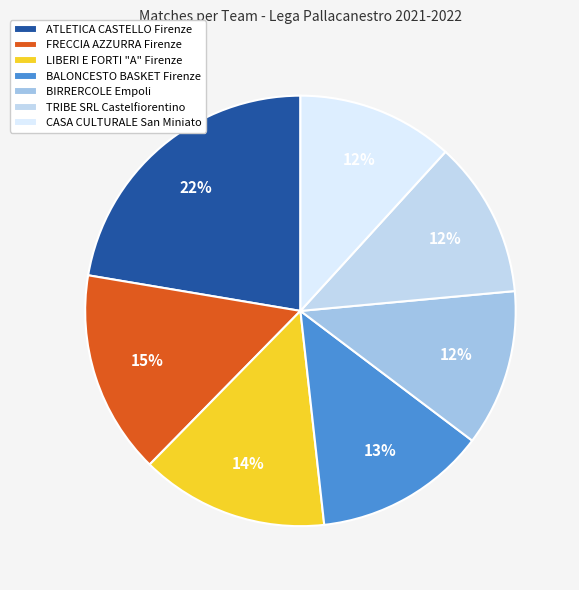

Which category has the biggest portion of the pie?

ATLETICA CASTELLO Firenze